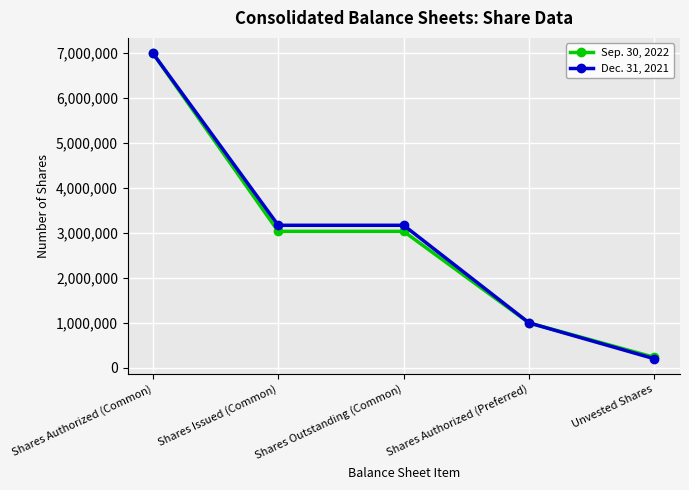

At how many categories does at least one series exceed 894362?

4